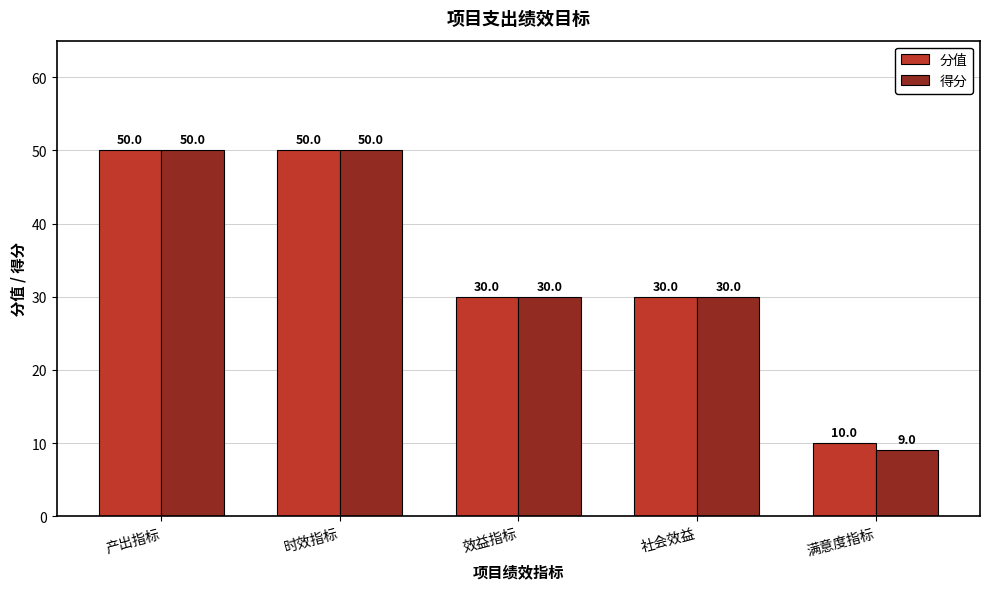

What are all the series names shown in the legend?

分值, 得分